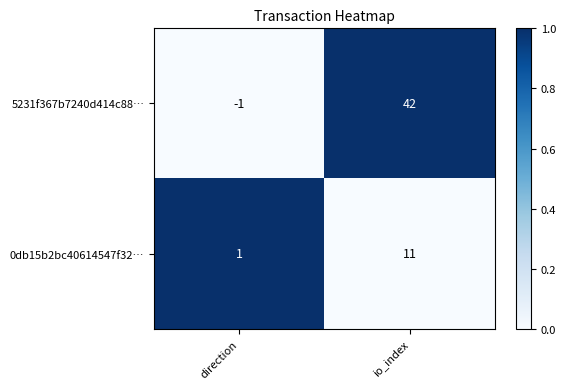

What is the total value across all series at io_index?

53